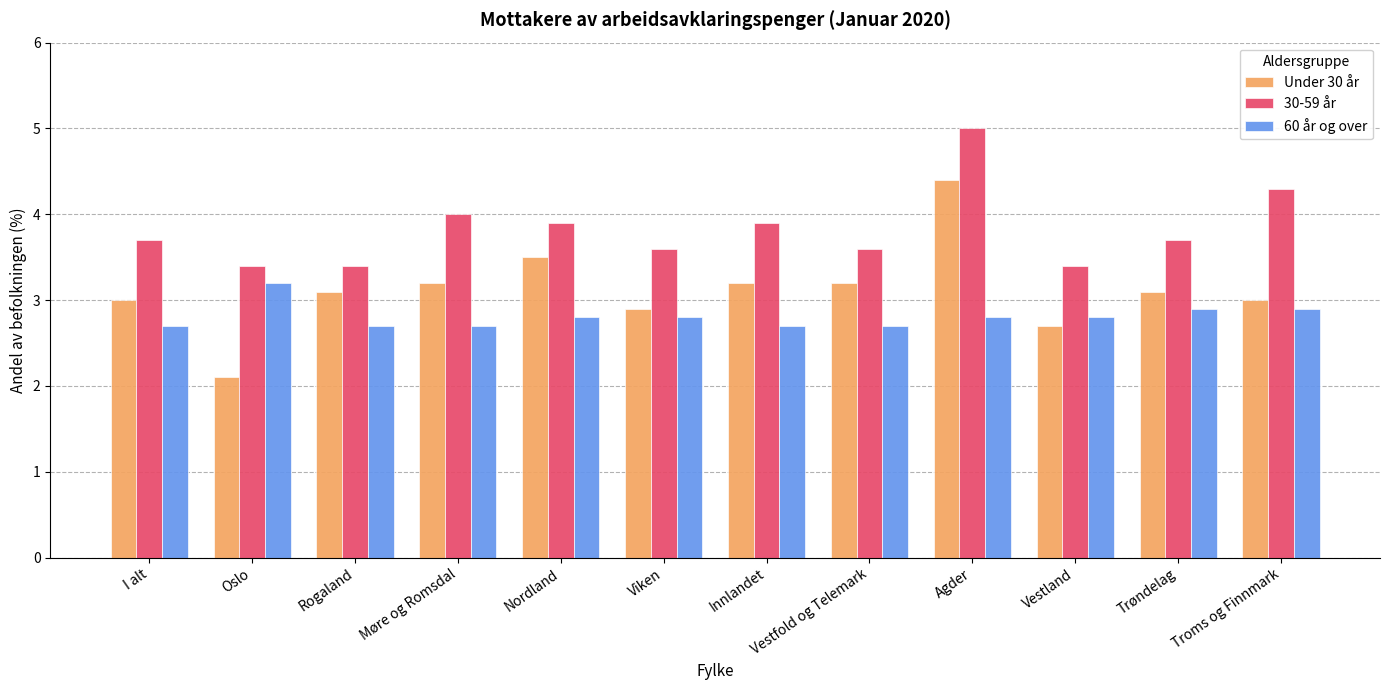

How many groups of bars are there?

12